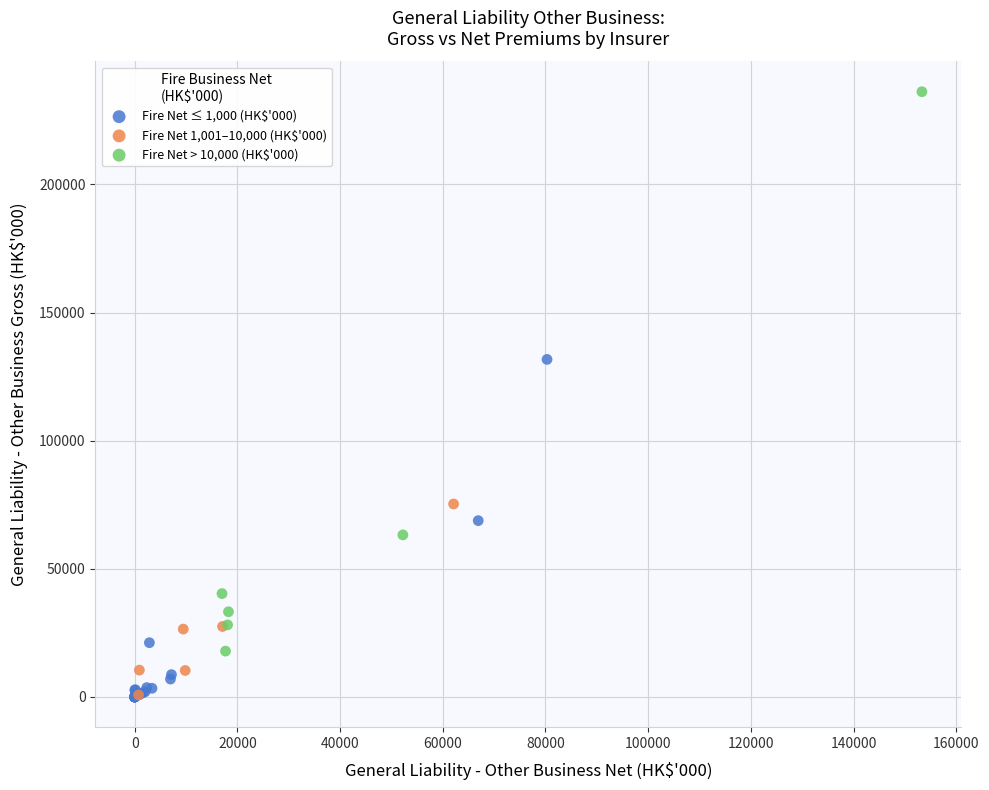

Which series has the largest Y range (max minus min)?

Fire Net > 10,000 (HK$'000)